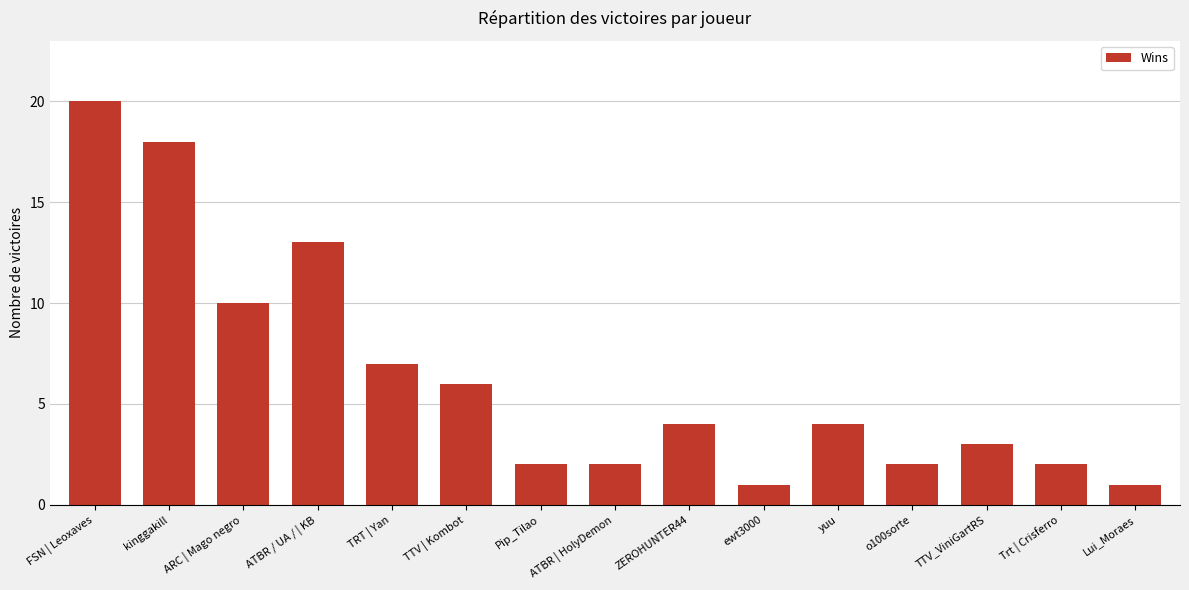

What is the label of the 4th bar from the left?

ATBR / UA / | KB